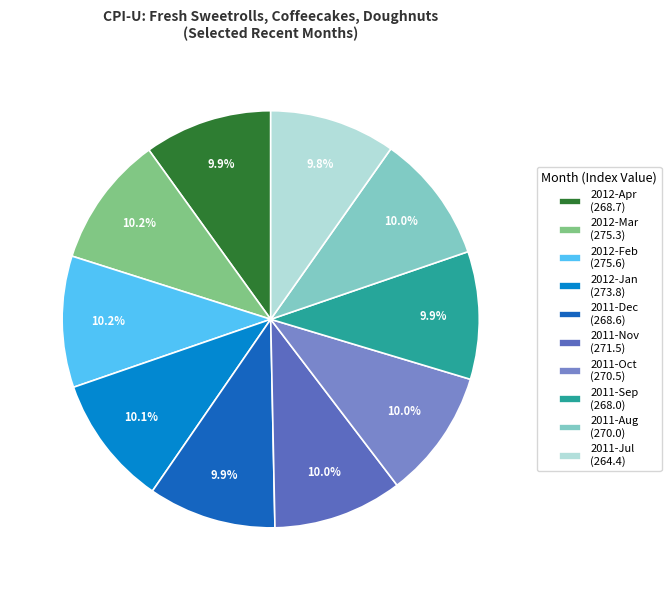

Do 2012-Feb (275.6) and 2012-Apr (268.7) together represent more than half of the pie?

No